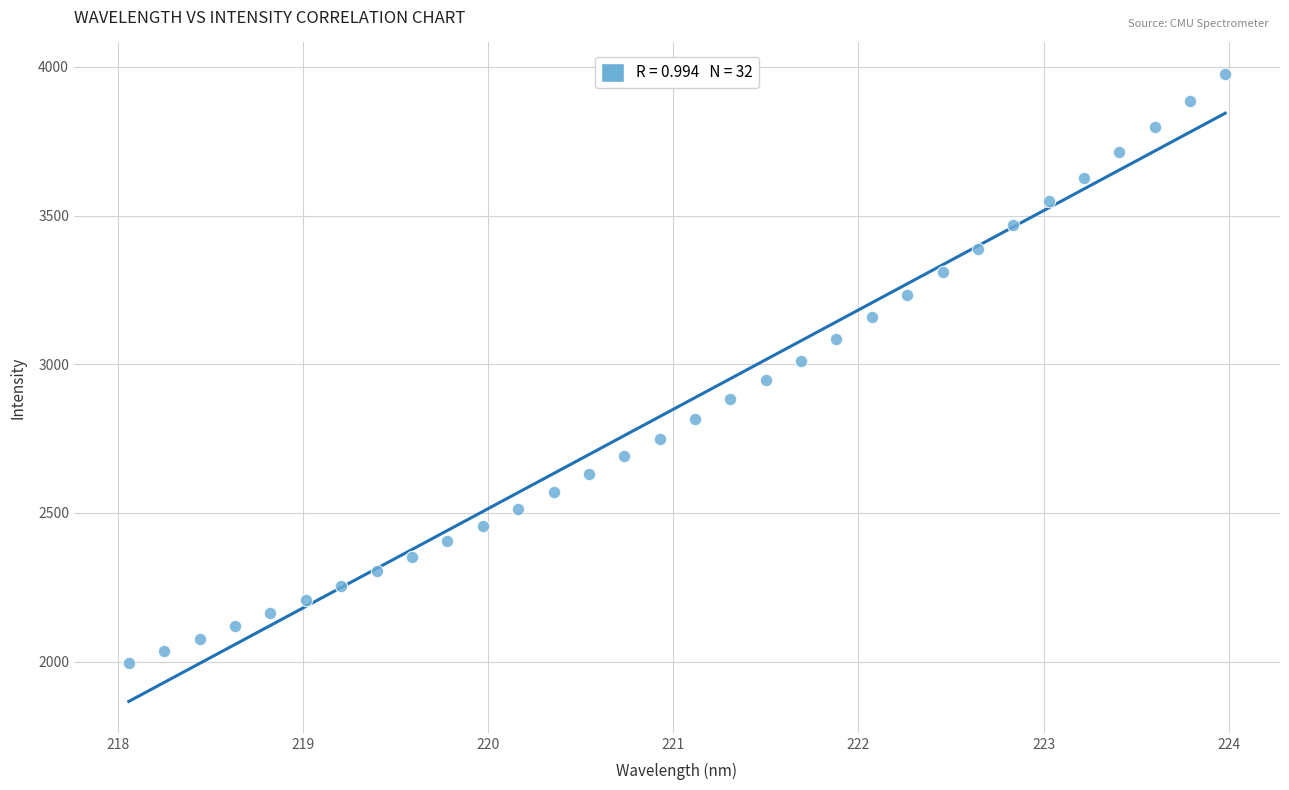

What is the range of Y values (max minus min)?

1981.1